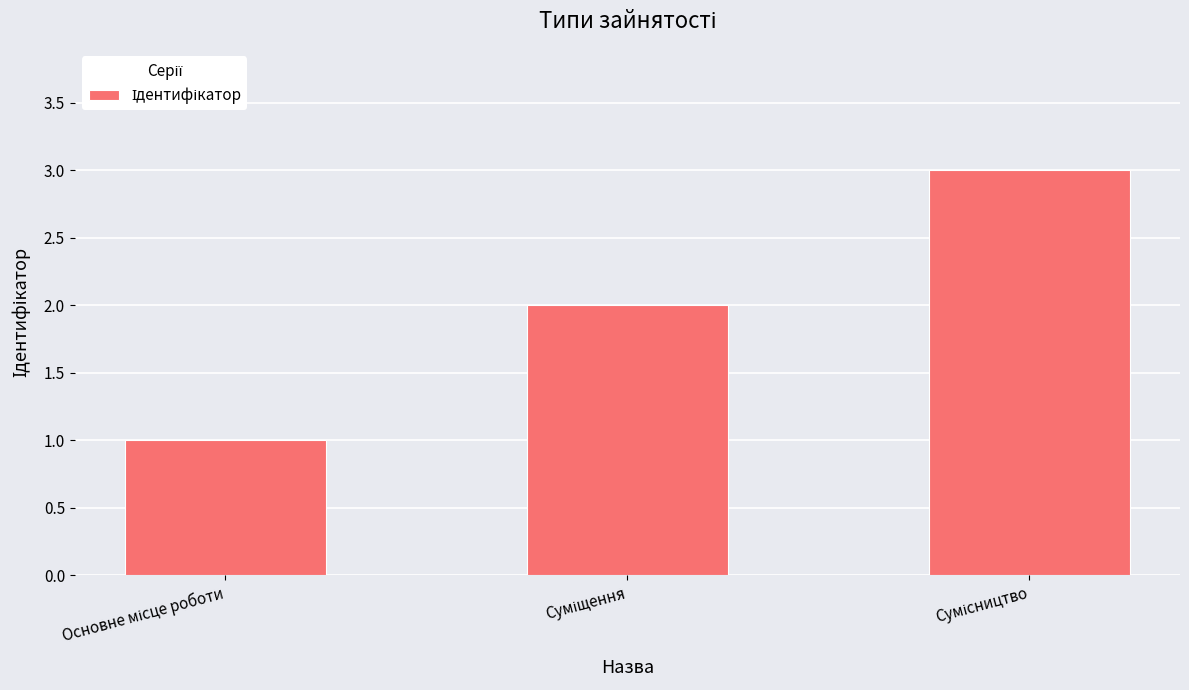

What is the greatest value displayed?

3